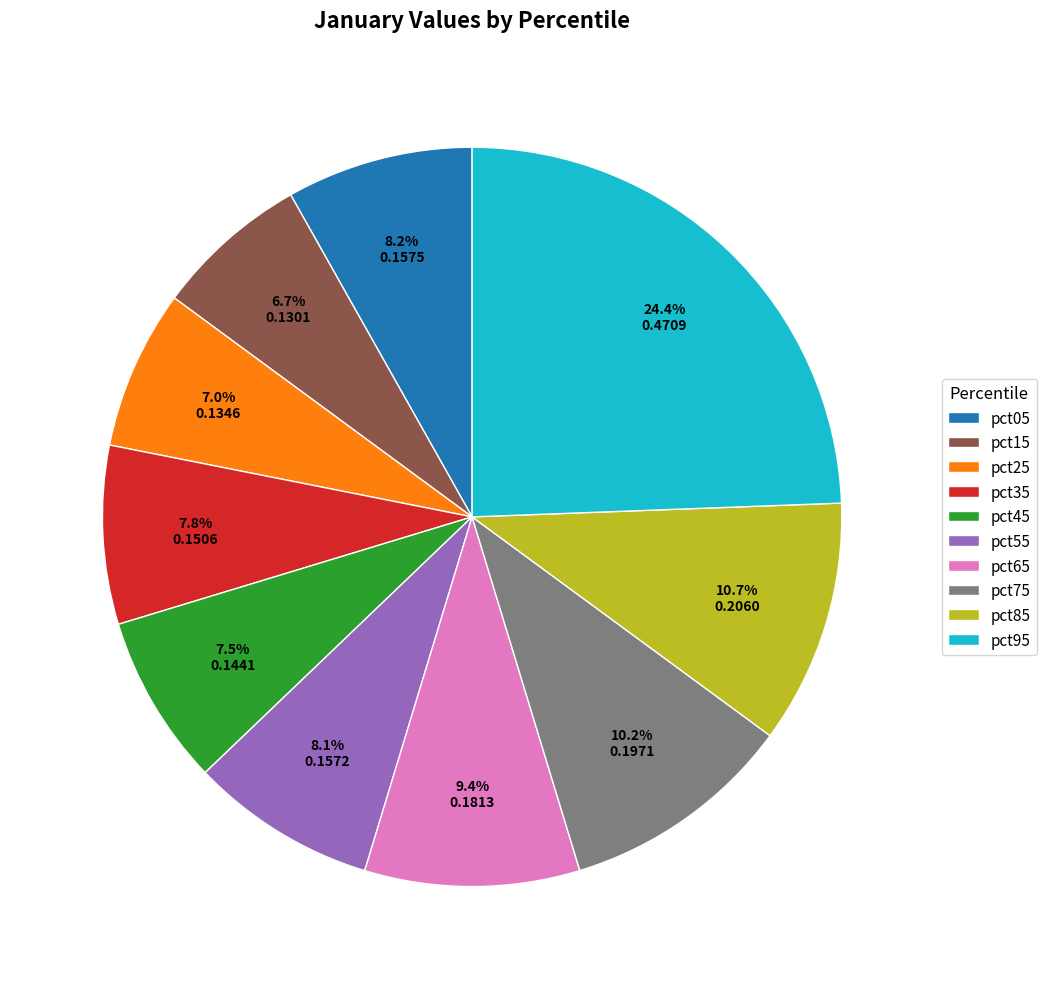

What percentage do pct75 and pct35 together represent?

18.0%